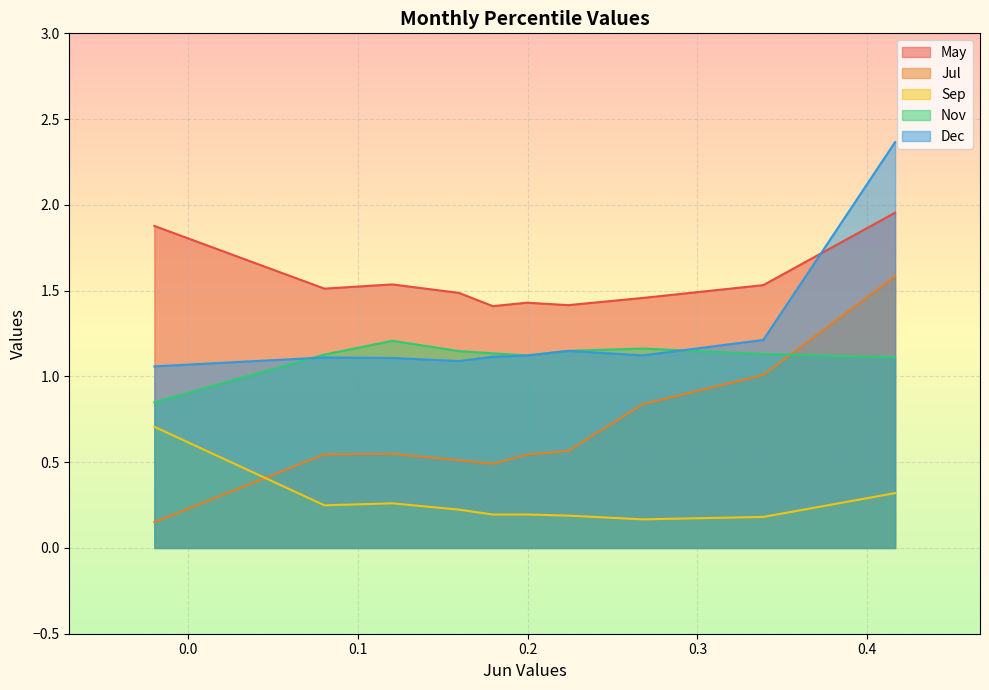

Is it true that Dec equals 0.3 at pct45?

False